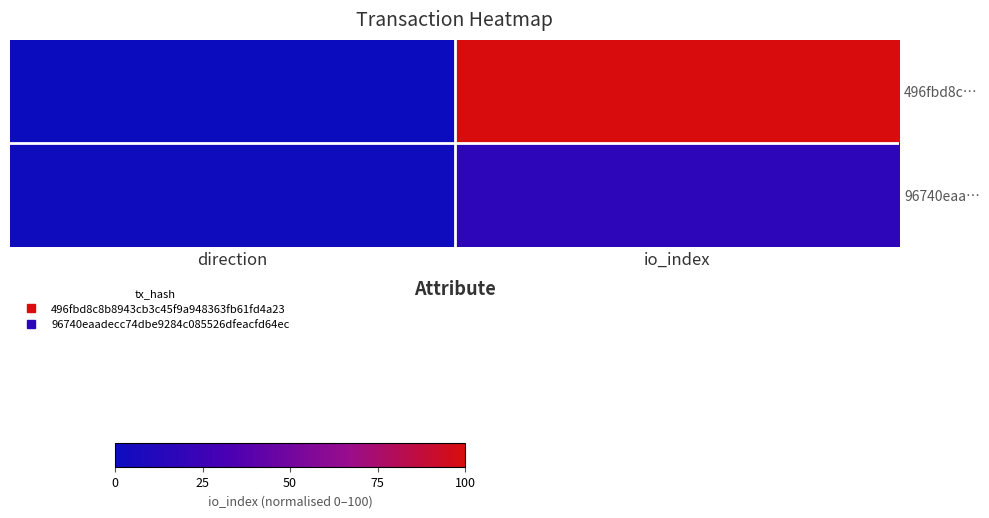

List the series in order of their overall mean, lowest first.

96740eaa…, 496fbd8c…